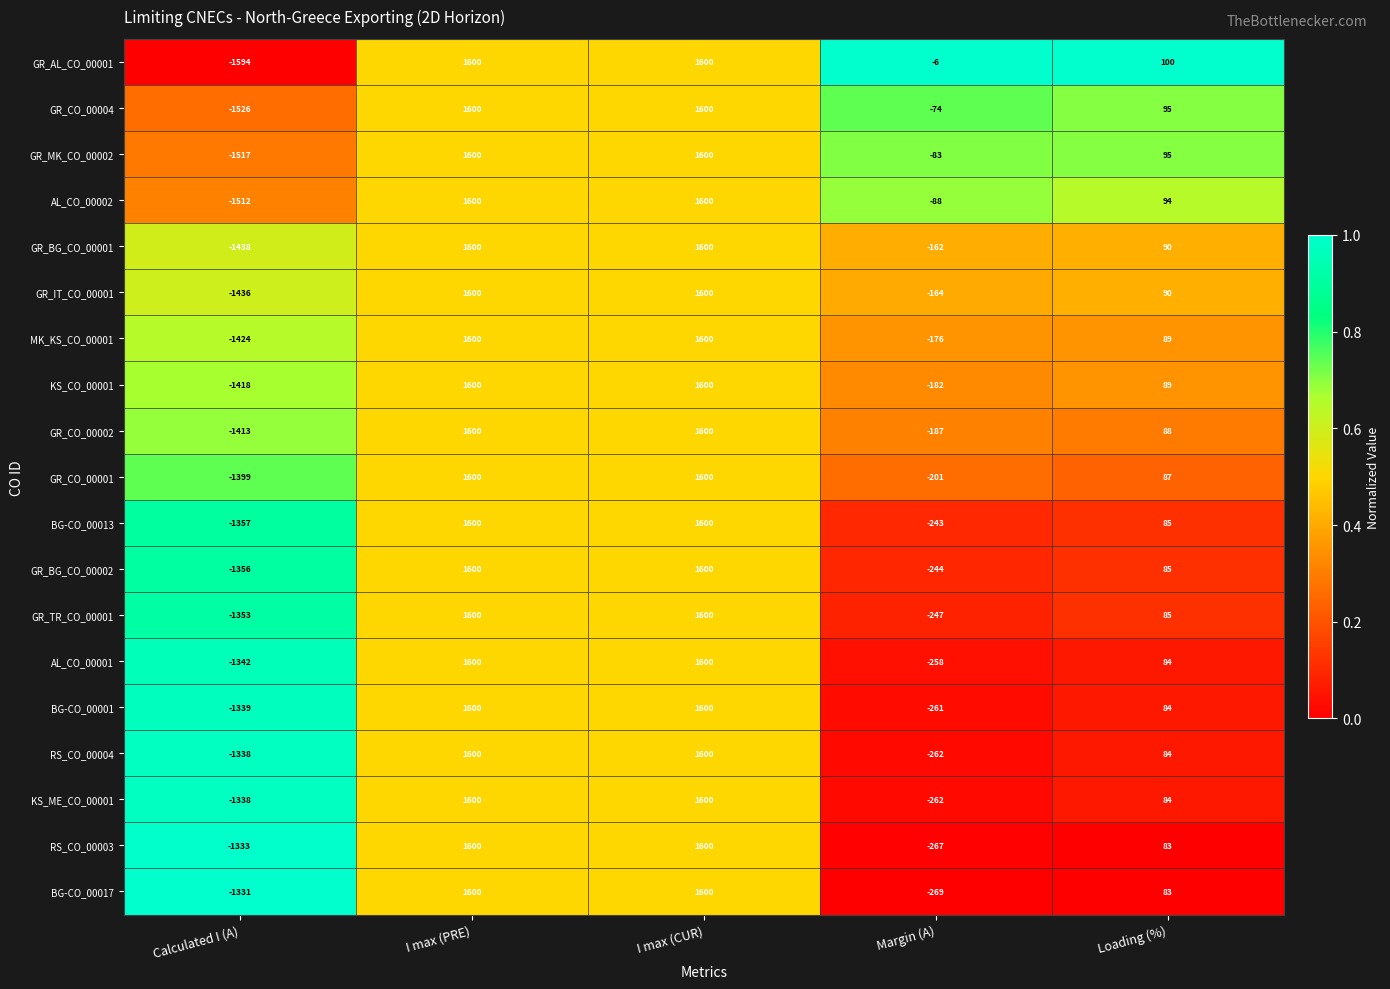

Which series has the largest range (max minus min)?

GR_AL_CO_00001